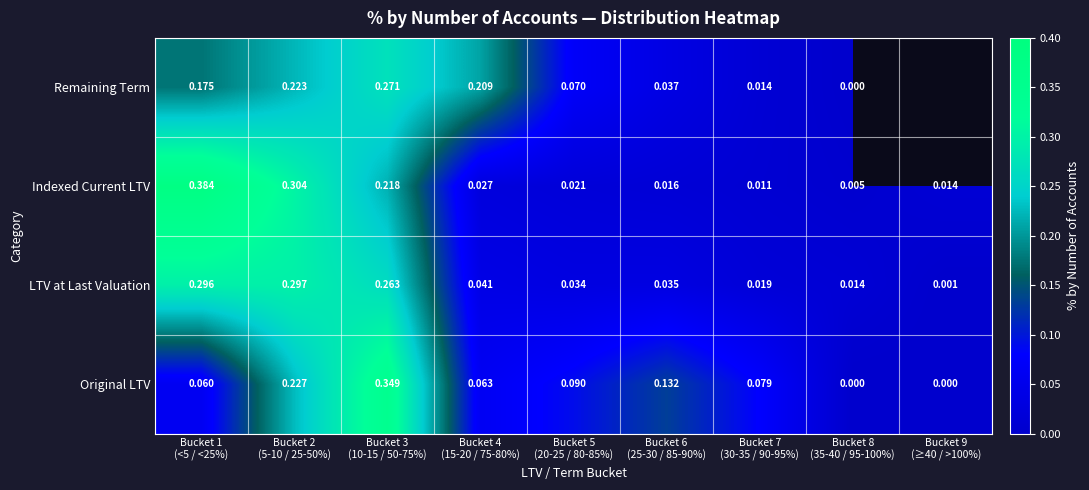

The value of Indexed Current LTV at Bucket 6 (25-30 / 85-90%) is 0.0. True or false?

False